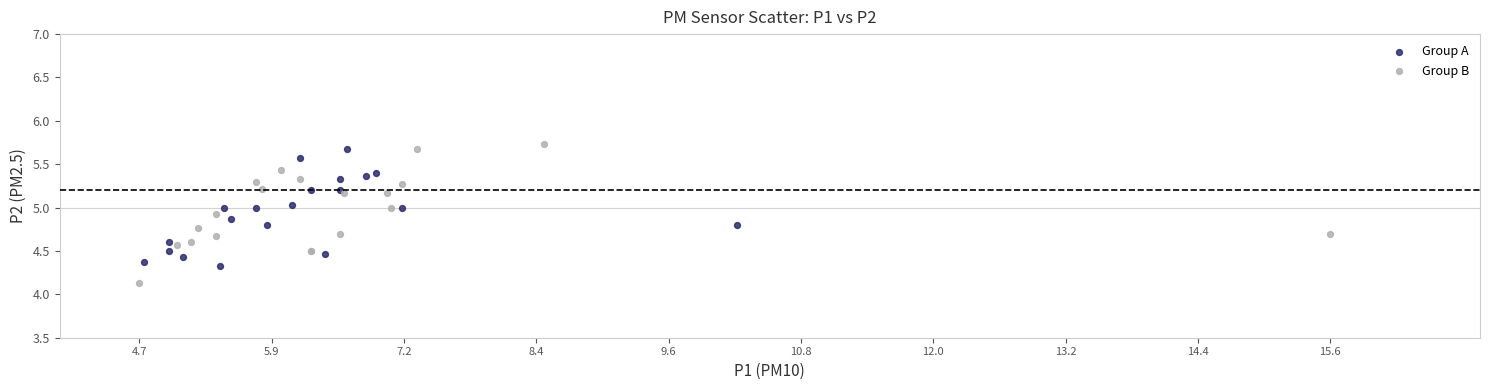

Which series contains the lowest Y value?

Group B